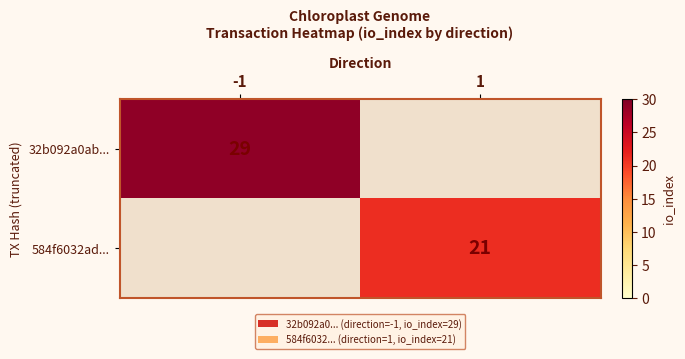

Is it true that 584f6032ad... equals 21 at 1?

True